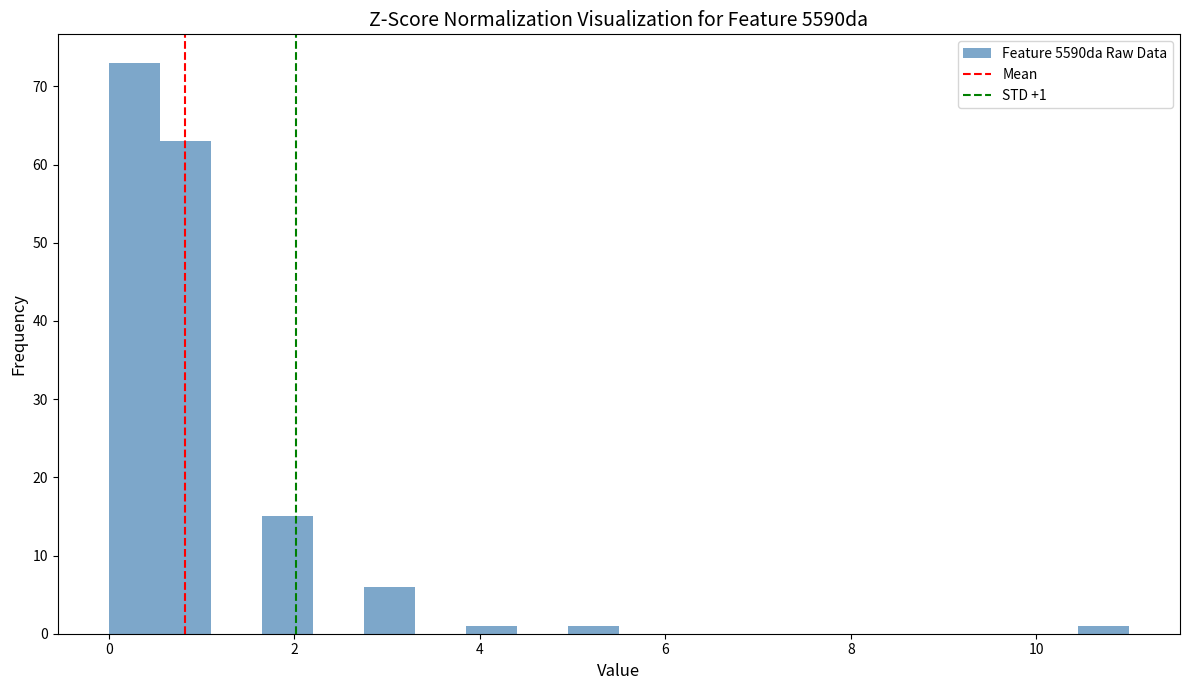

Read against the x-axis, roughly where is the centre of the tallest bar?

0.2